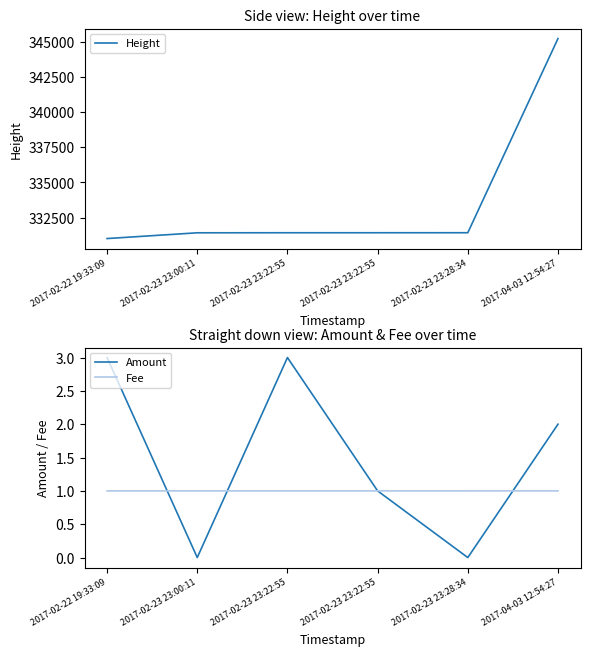

True or false: Fee has more than 2 points higher than both neighbors.

False